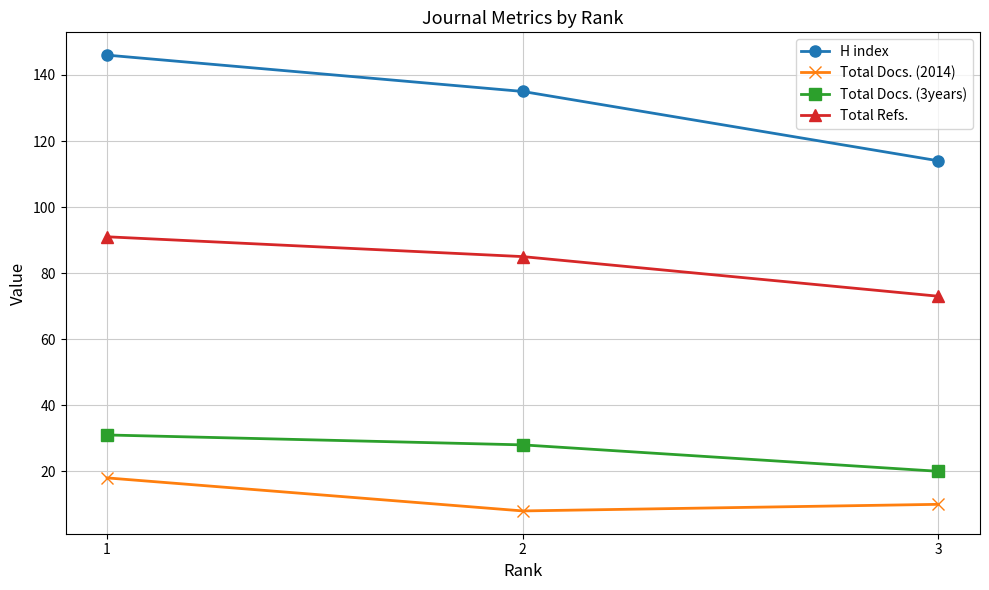

What is the value of the H index point at the 2nd from the left?

135